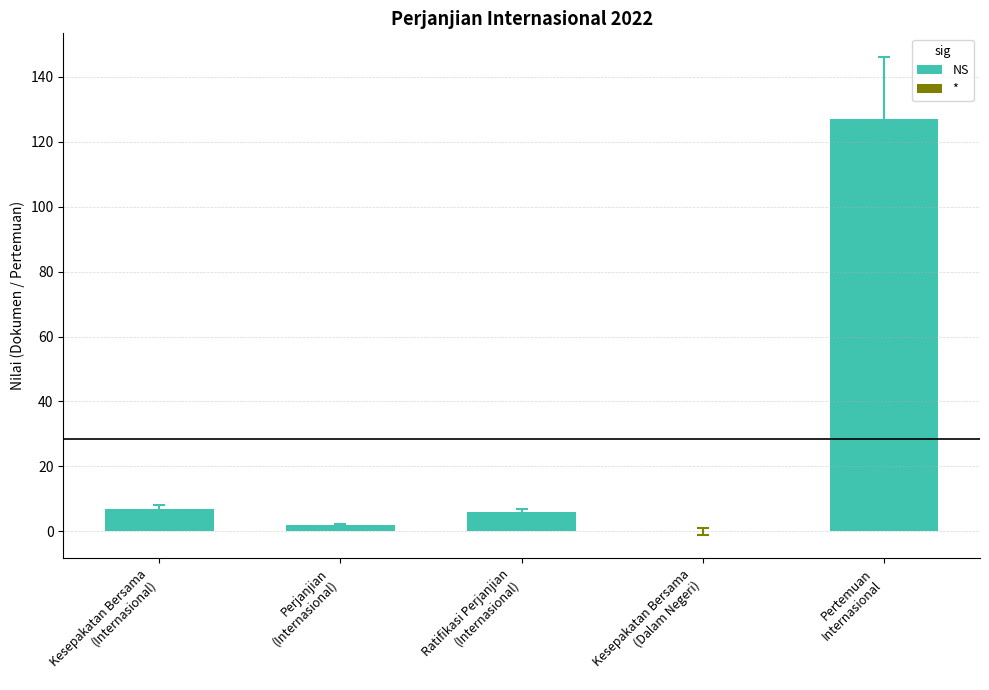

Rank the categories by value from highest to lowest.

Pertemuan
Internasional, Kesepakatan Bersama
(Internasional), Ratifikasi Perjanjian
(Internasional), Perjanjian
(Internasional), Kesepakatan Bersama
(Dalam Negeri)